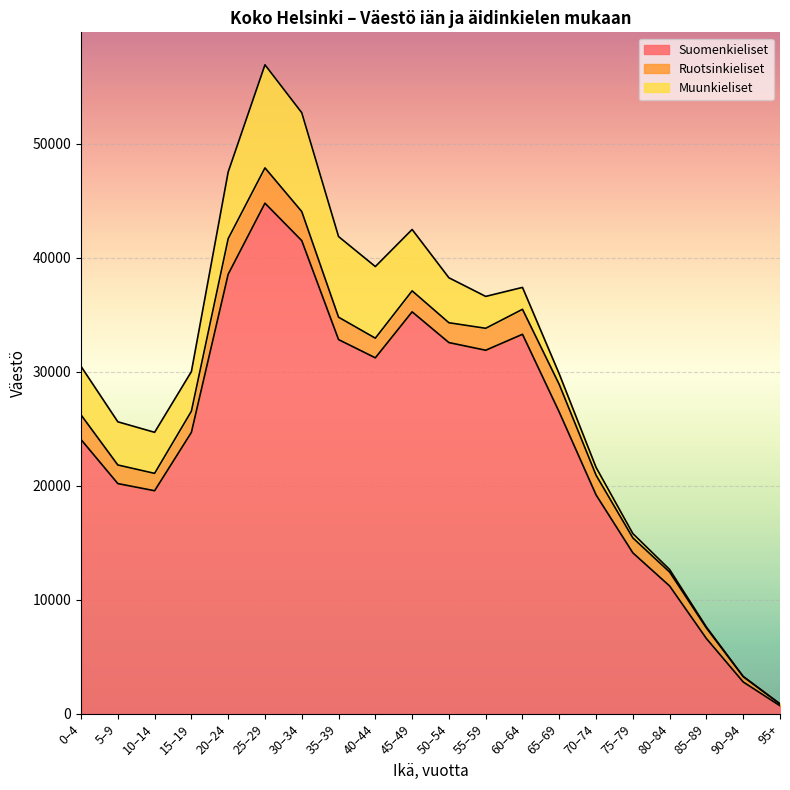

Reading left to right, transcribe all the data shown in this chart.

Suomenkieliset: 0–4=24055	5–9=20196	10–14=19568	15–19=24686	20–24=38551	25–29=44776	30–34=41492	35–39=32820	40–44=31221	45–49=35253	50–54=32557	55–59=31885	60–64=33284	65–69=26455	70–74=19204	75–79=14122	80–84=11217	85–89=6609	90–94=2805	95+=716
Ruotsinkieliset: 0–4=2162	5–9=1630	10–14=1522	15–19=1855	20–24=3116	25–29=3097	30–34=2549	35–39=1963	40–44=1722	45–49=1839	50–54=1738	55–59=1924	60–64=2190	65–69=2425	70–74=1730	75–79=1313	80–84=1221	85–89=925	90–94=461	95+=155
Muunkieliset: 0–4=4253	5–9=3787	10–14=3600	15–19=3472	20–24=5846	25–29=9036	30–34=8667	35–39=7069	40–44=6279	45–49=5380	50–54=3943	55–59=2796	60–64=1920	65–69=921	70–74=682	75–79=376	80–84=224	85–89=85	90–94=26	95+=13